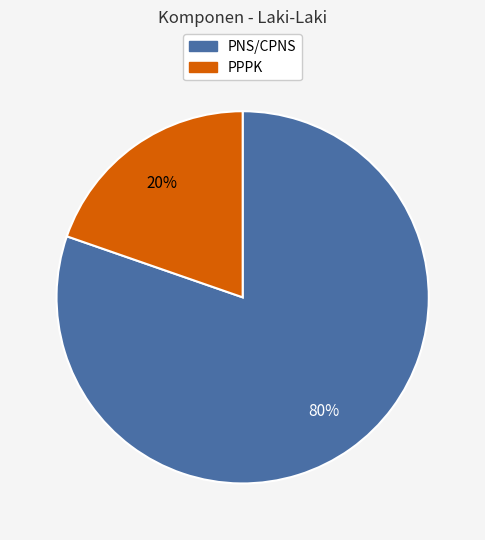

Which has a higher value, PNS/CPNS or PPPK?

PNS/CPNS